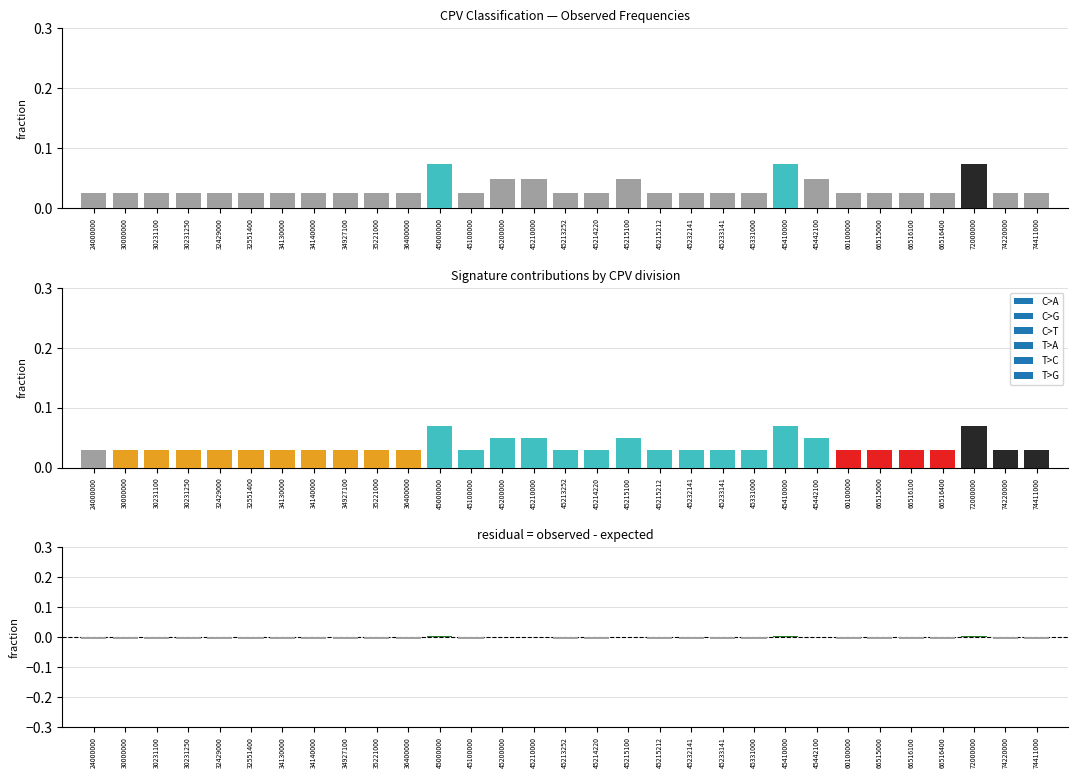

Is it true that observed equals 0.0 at 45442100?

True